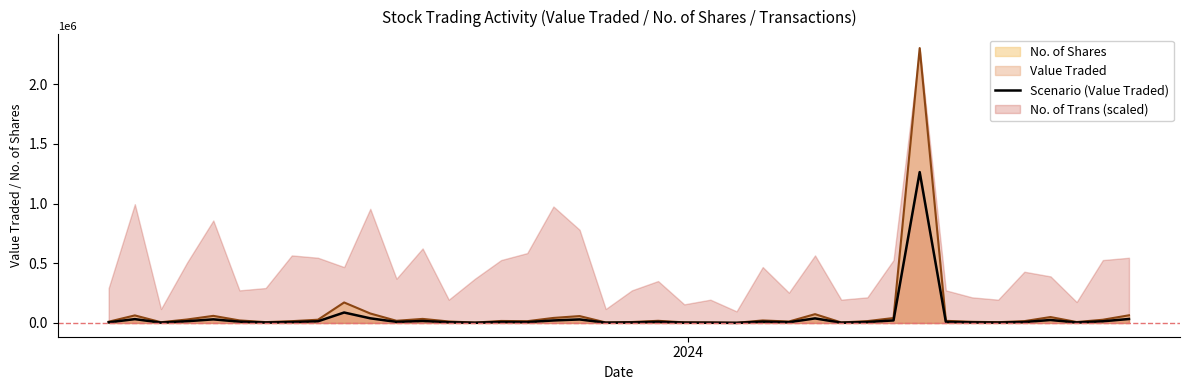

How many points are lower than both their immediate neighbors (excluding endpoints)?

11